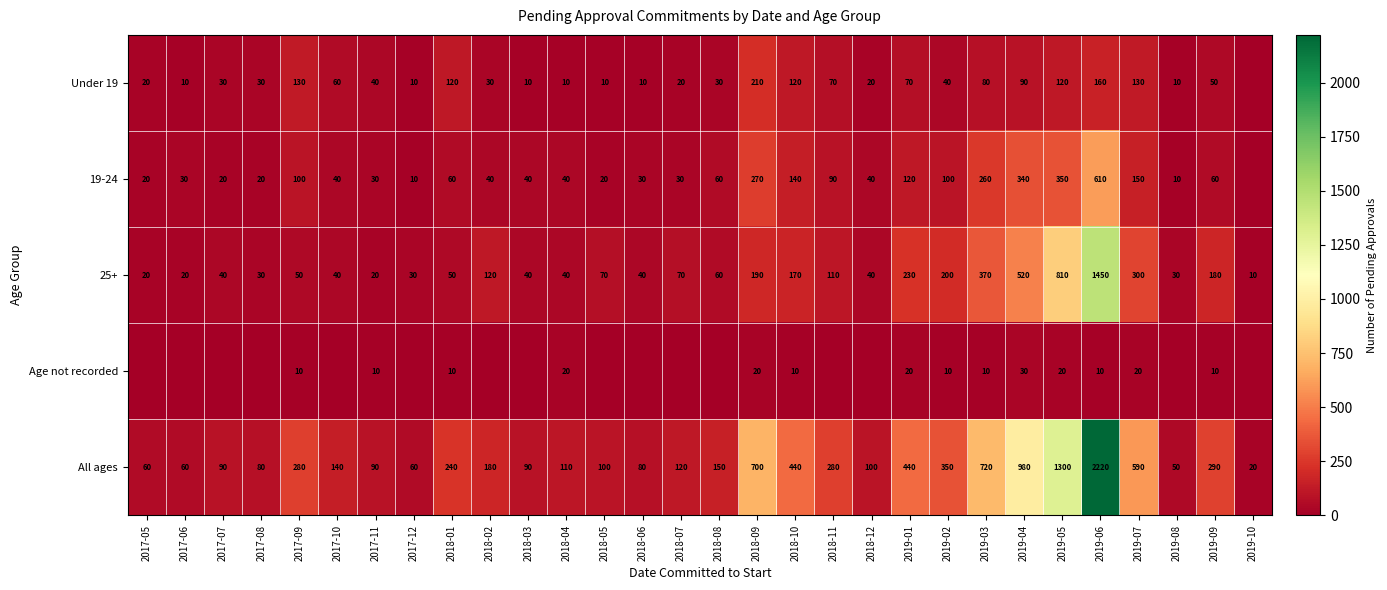

At which category does the chart reach its peak across all series?

2019-06